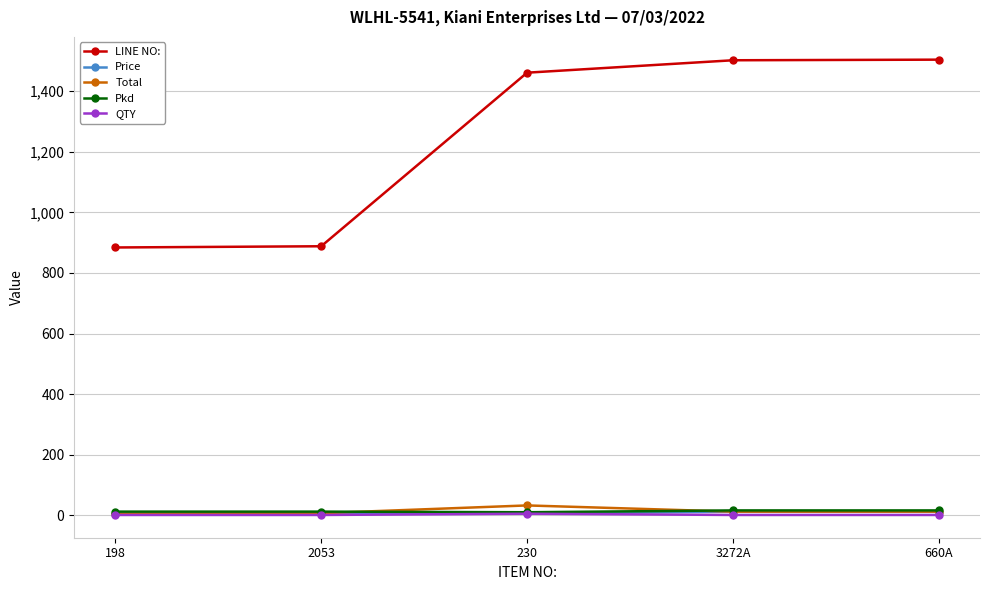

Which series has the largest total across all categories?

LINE NO: